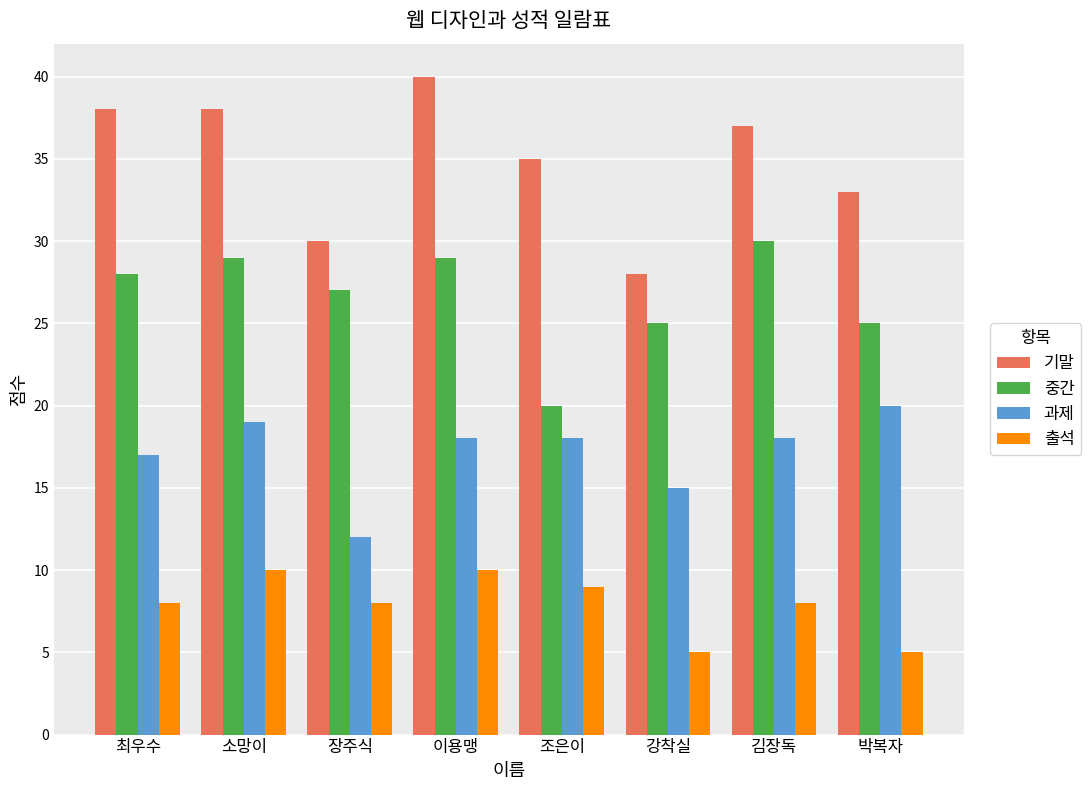

At 조은이, list the series in order from largest to smallest.

기말, 중간, 과제, 출석